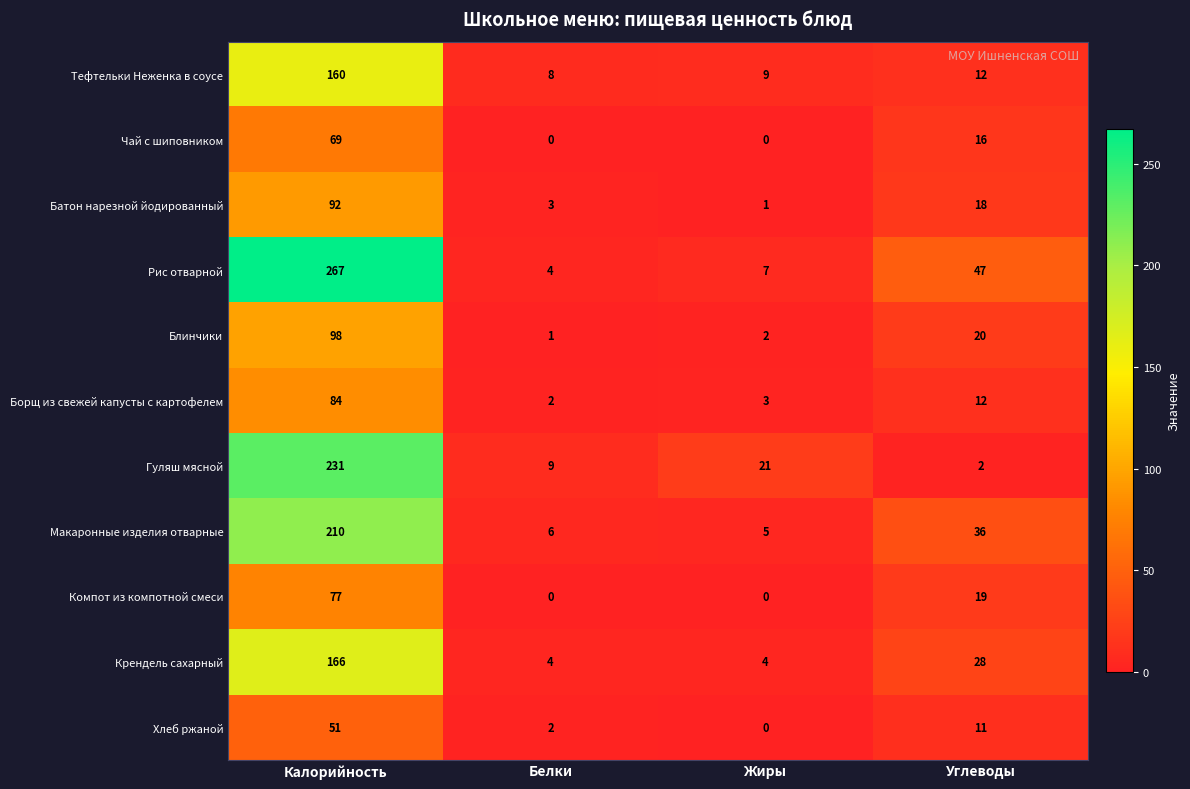

Between Белки and Углеводы, which series saw the biggest shift?

Рис отварной